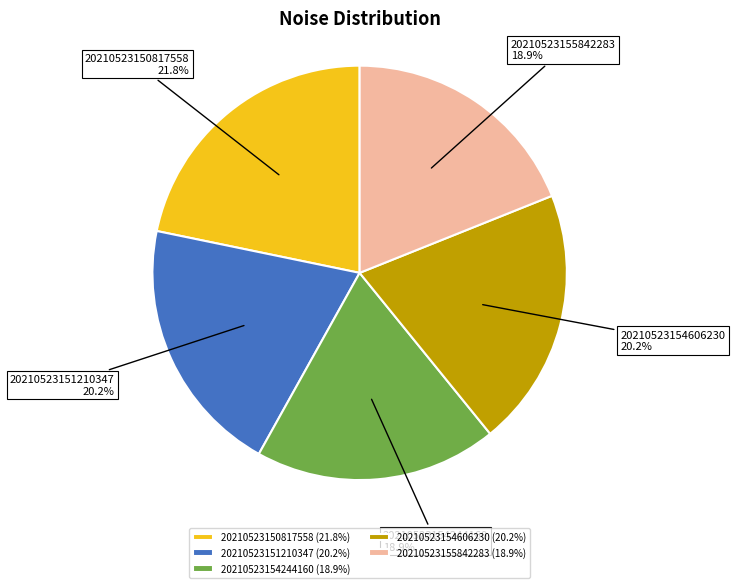

The 20210523155842283 slice represents 19% of the pie. True or false?

True